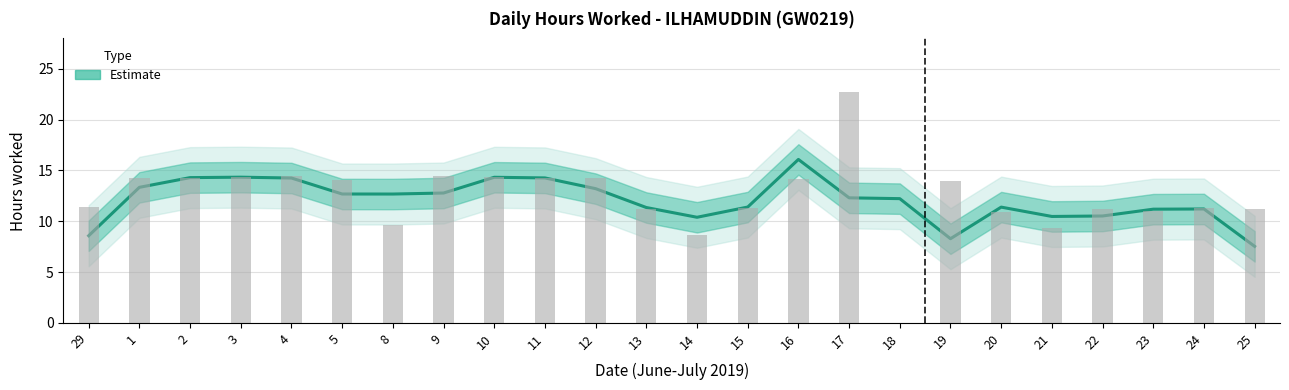

Reading left to right, list all the values displayed in this chart.

8.6	13.3	14.3	14.3	14.3	12.7	12.7	12.8	14.3	14.3	13.2	11.4	10.4	11.4	16.1	12.3	12.2	8.3	11.4	10.5	10.5	11.2	11.2	7.5